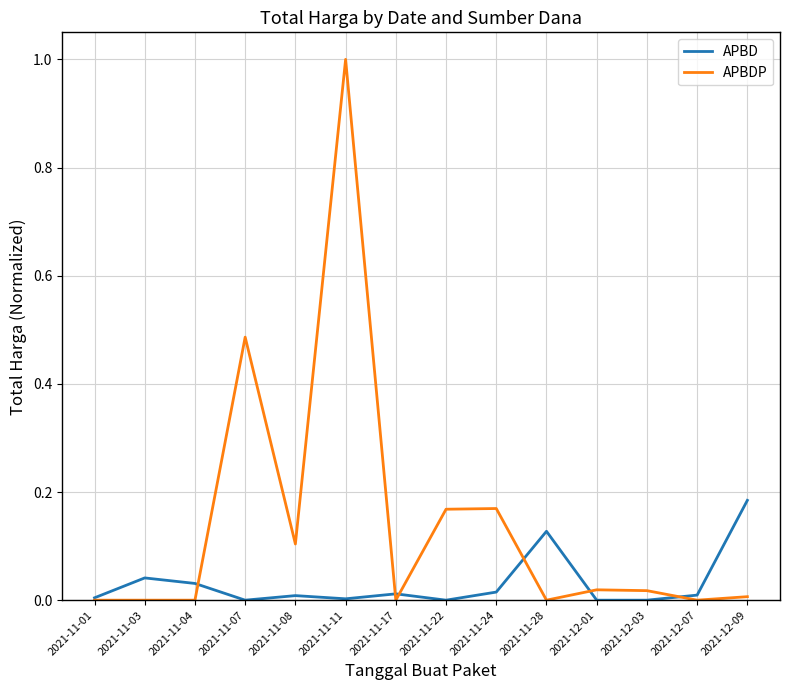

Which label corresponds to the largest value in the chart?

2021-11-11